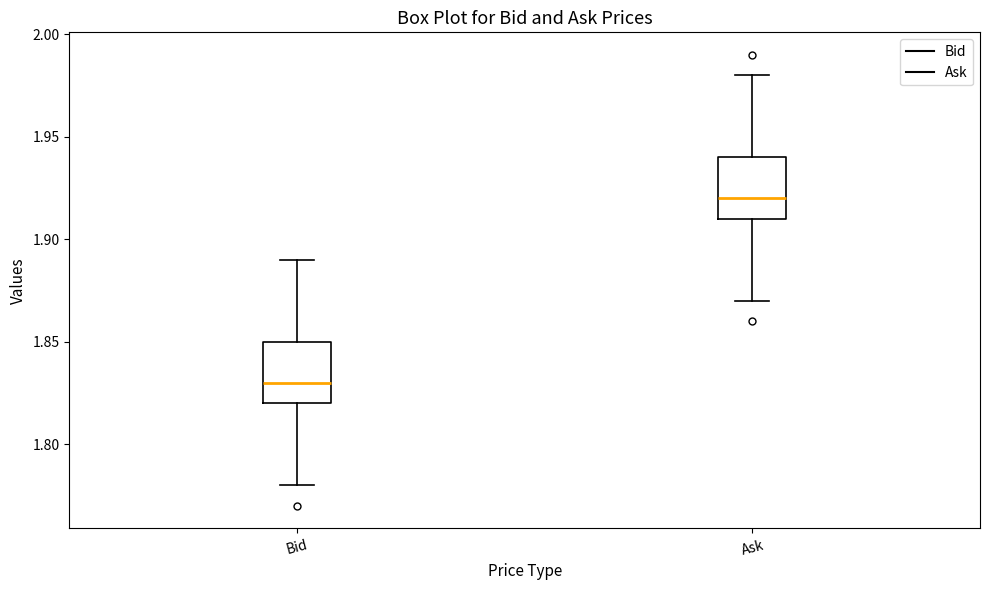

Where is the lower edge of the box for Bid on the y-axis? The values are not printed on the chart, so give them approximately, as read against the axis.

1.82